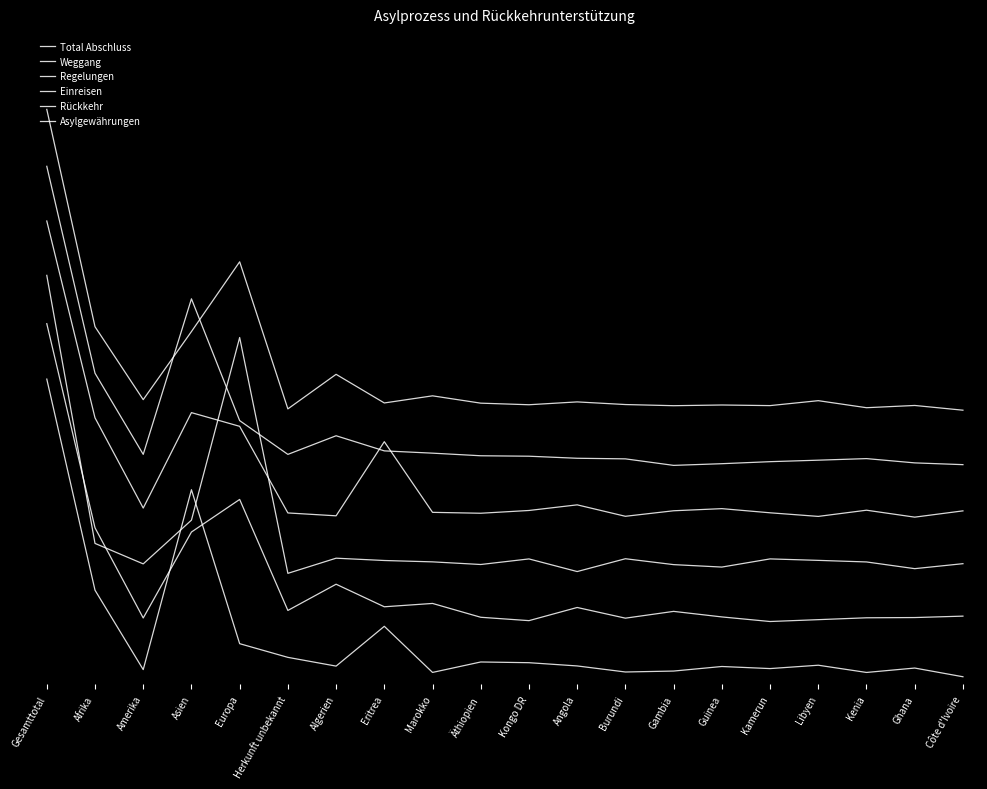

Which has a higher value, Asien or Gesamttotal?

Gesamttotal